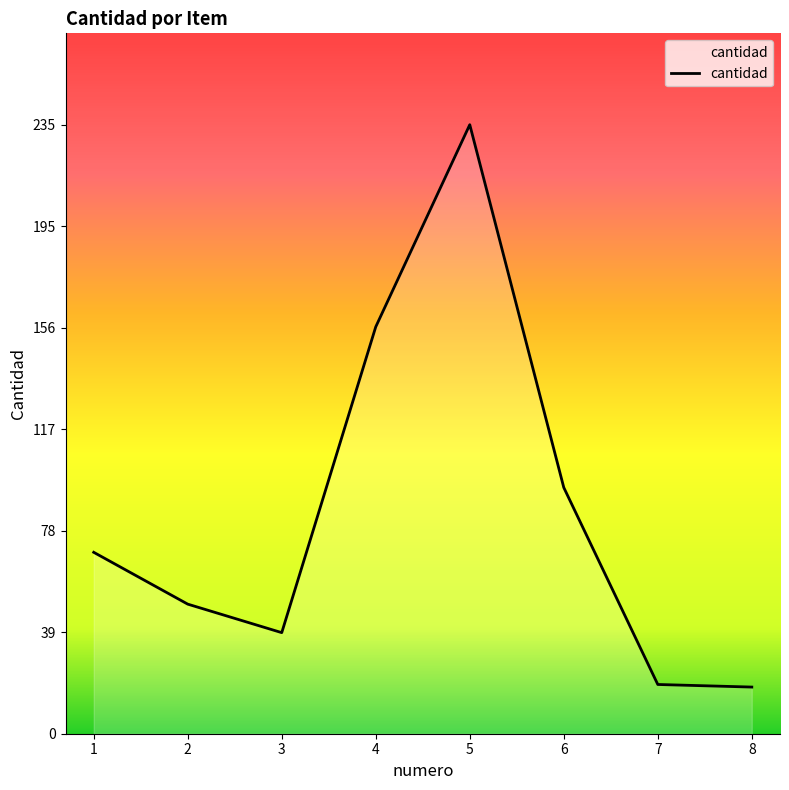

The chart shows a value of 93 at 1. True or false?

False